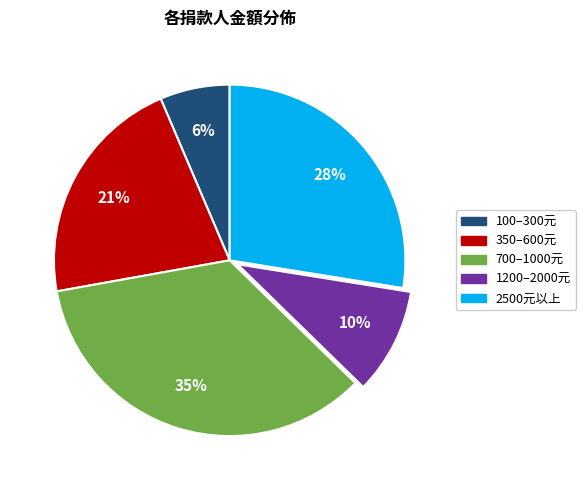

Is there any slice that represents more than half of the pie?

No